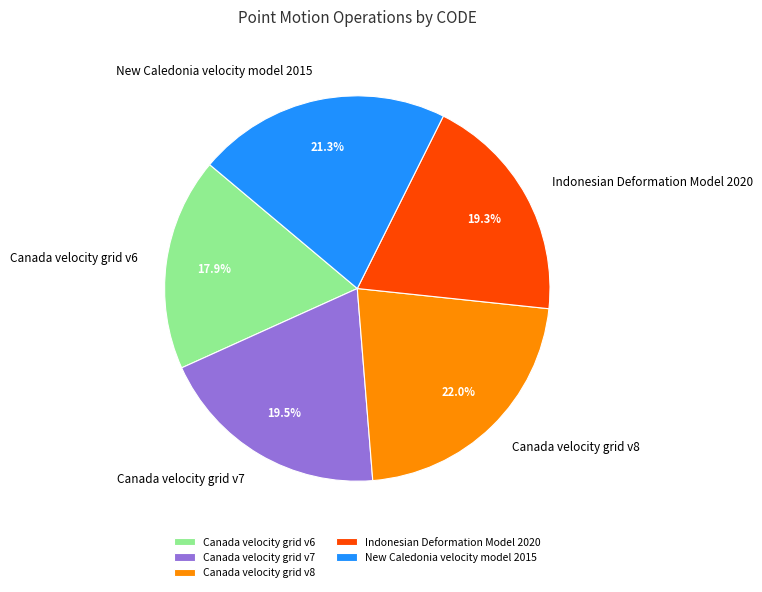

Approximately how many times larger is the value at Canada velocity grid v6 compared to Canada velocity grid v7?

0.9